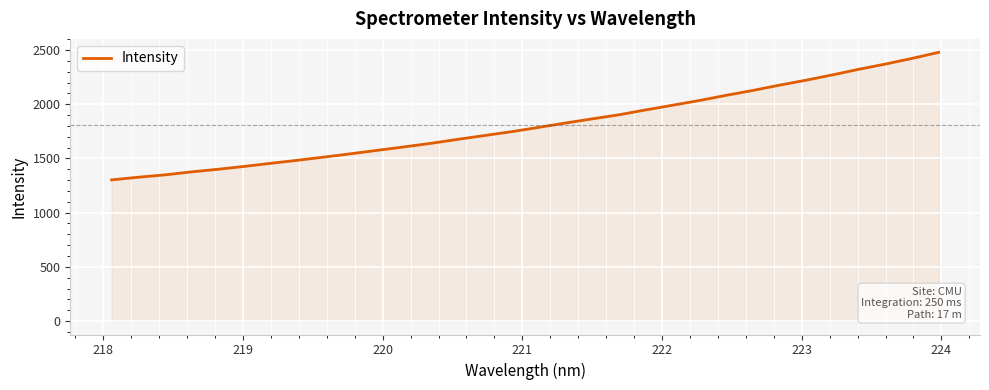

What is the maximum value shown in the chart?

2478.9